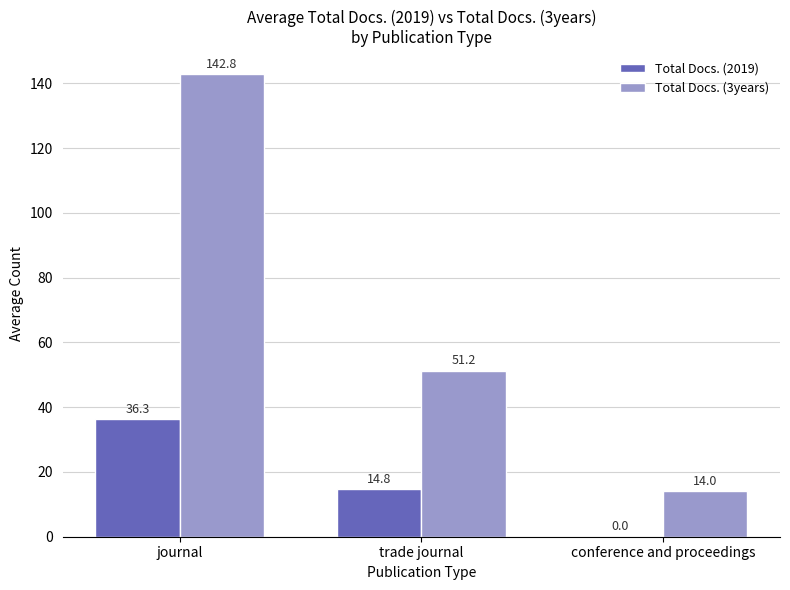

Is it true that Total Docs. (3years) equals 206.8 at journal?

False